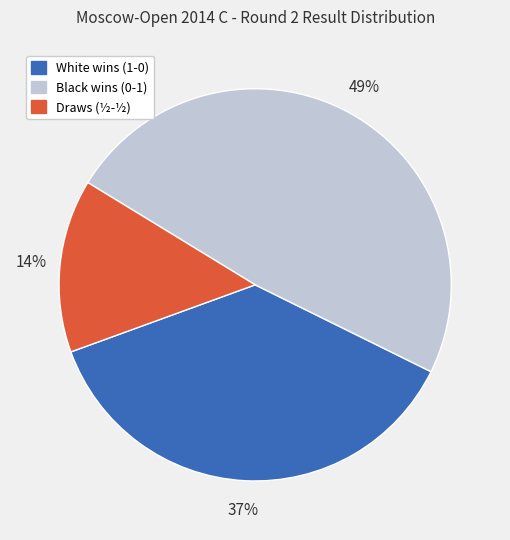

To the nearest percent, what is the average slice percentage?

33%